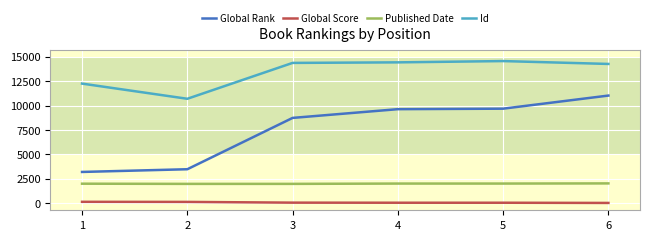

What is the difference between the maximum and minimum values in the Global Rank series?

7839